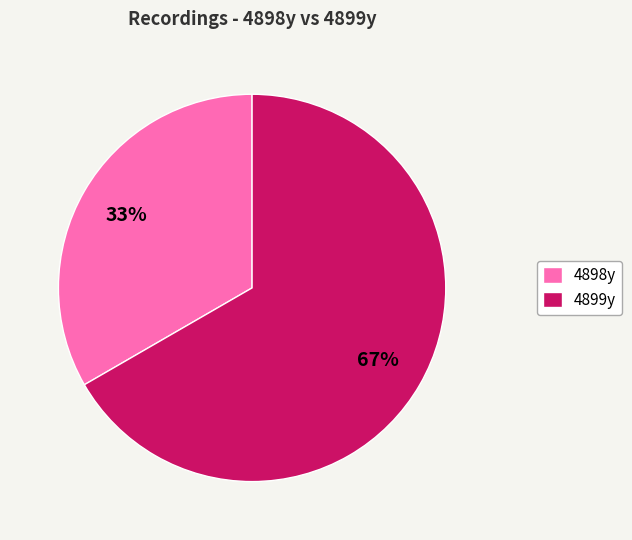

Does 4899y represent more than half of the total?

Yes